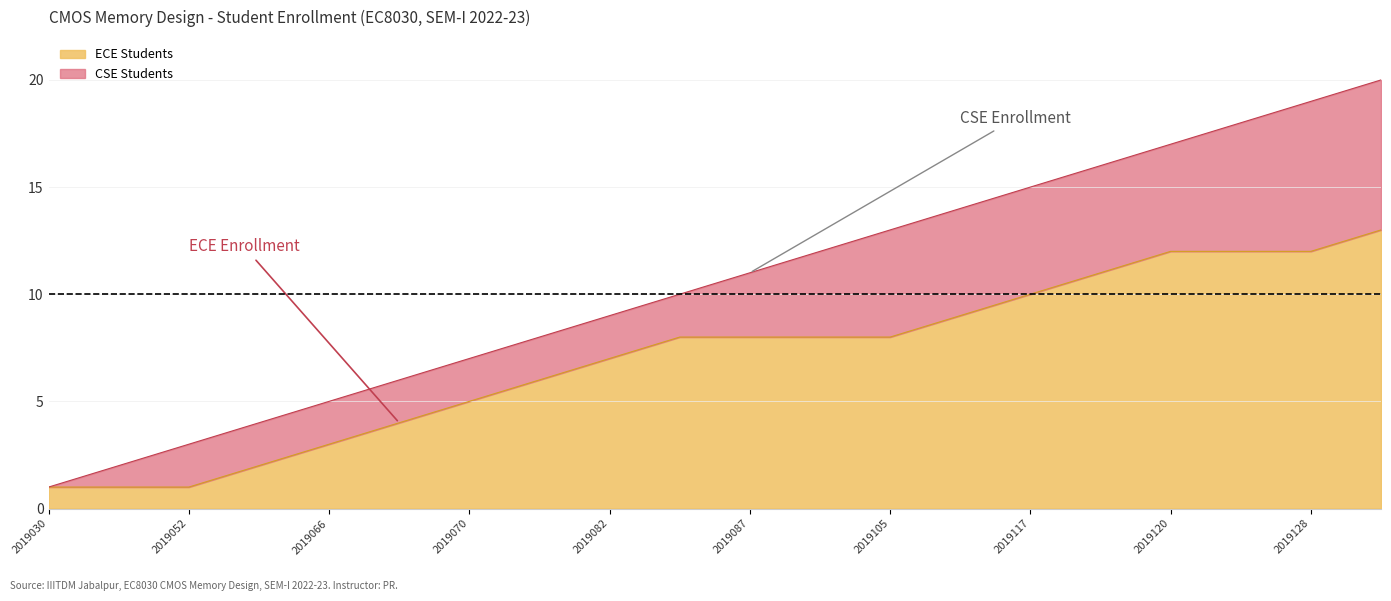

Is it true that ECE Students equals 12 at 2019120?

True